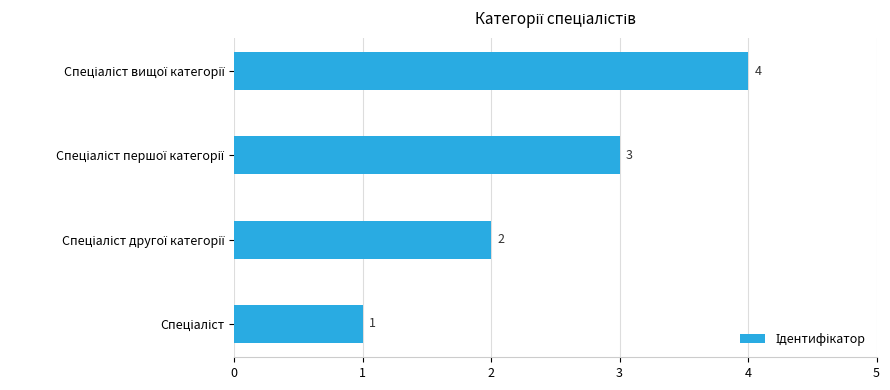

What is the sum of all values?

10